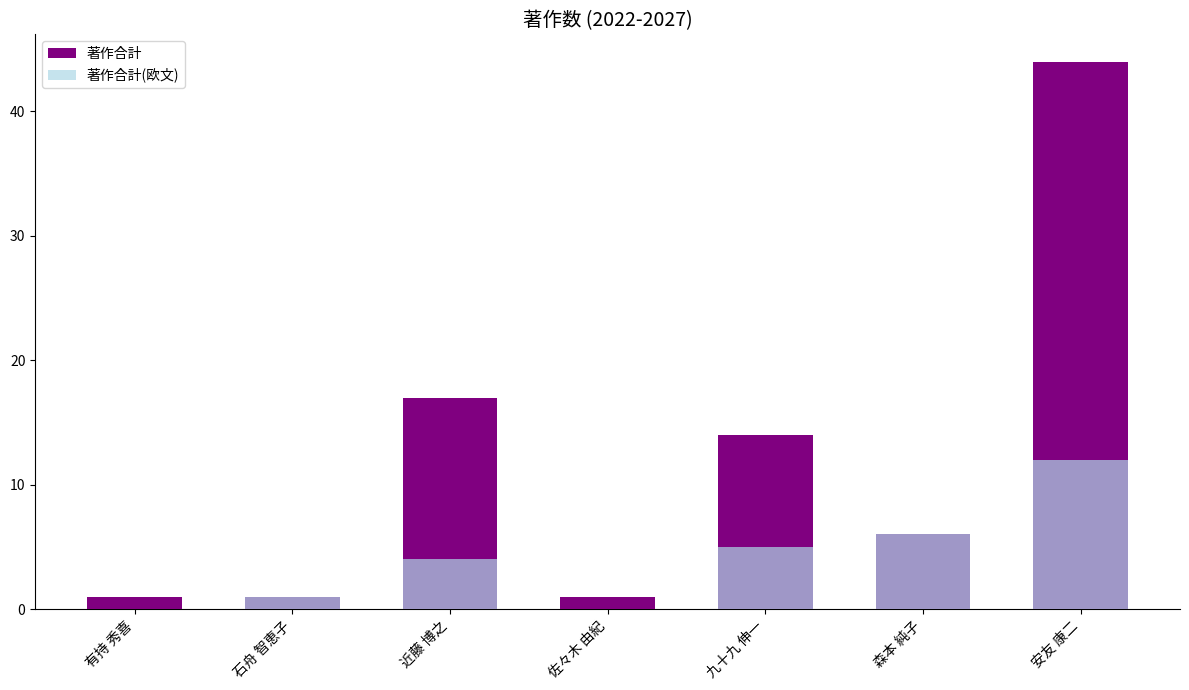

The value of 著作合計(欧文) at 近藤 博之 is 4. True or false?

True